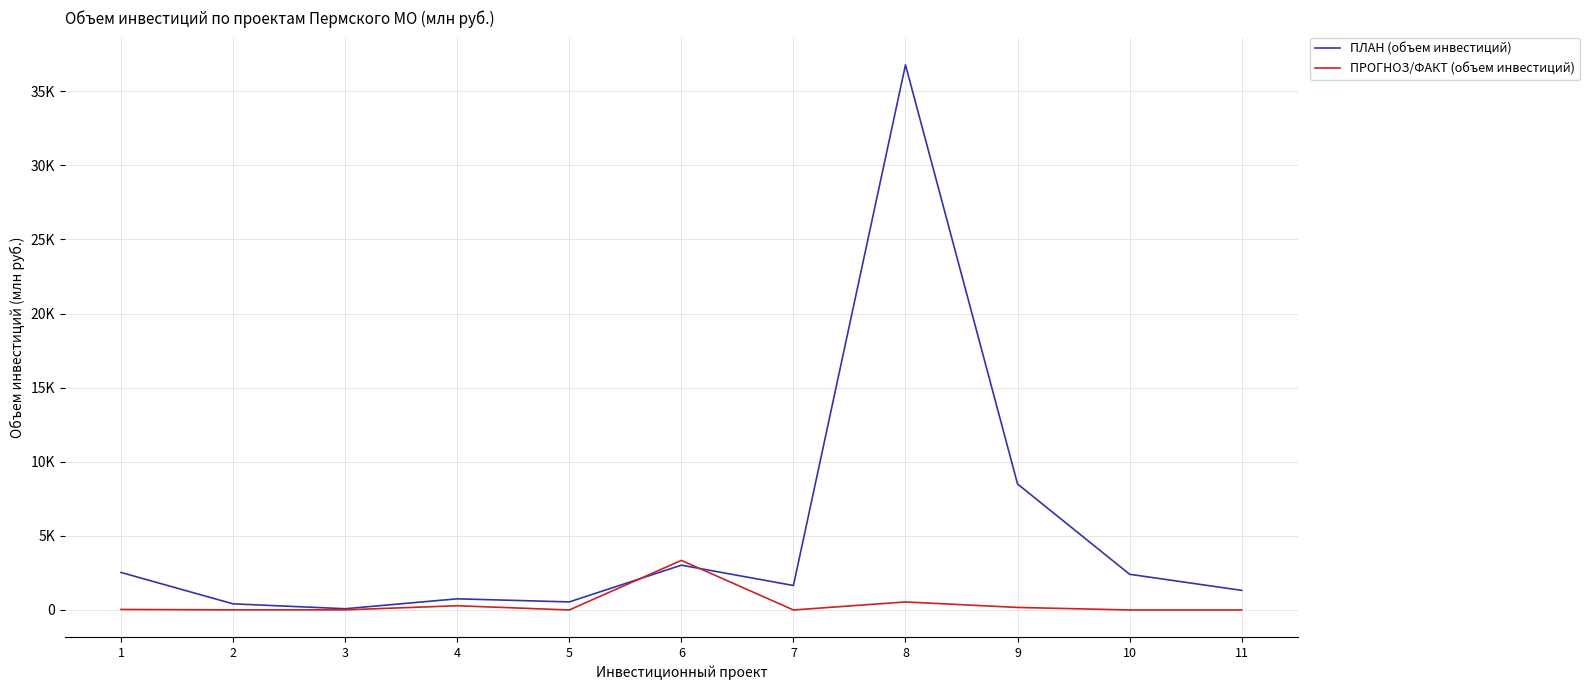

List the series in order of their peak value, highest first.

ПЛАН (объем инвестиций), ПРОГНОЗ/ФАКТ (объем инвестиций)